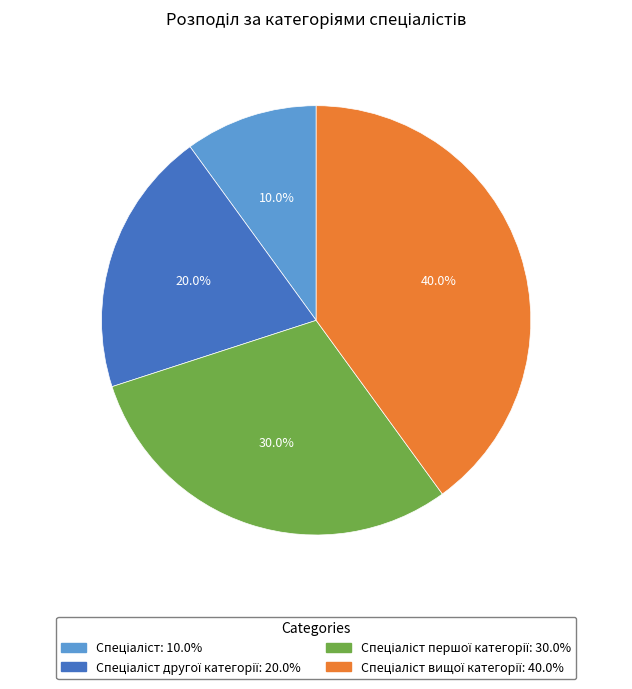

Is there a majority slice in this chart?

No